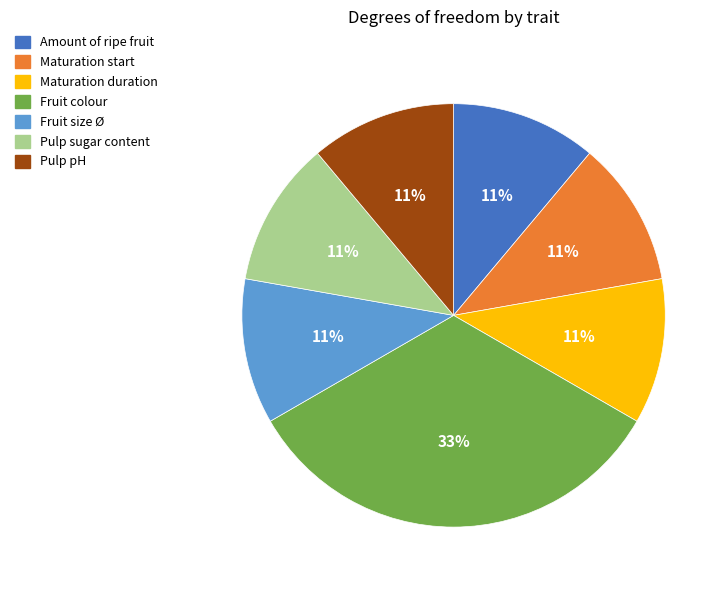

Count the number of slices in the pie.

7